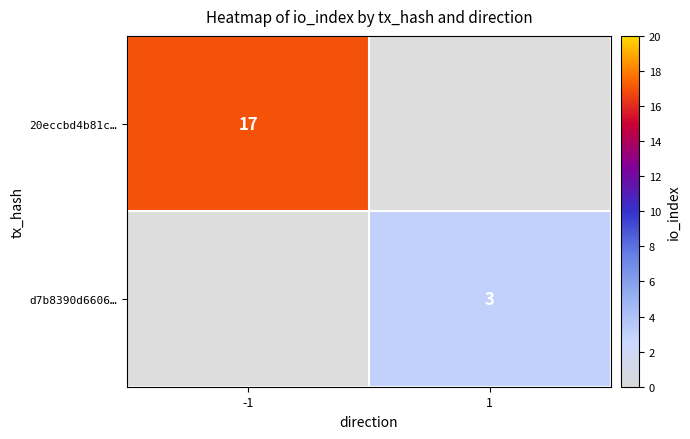

The d7b8390d6606… series shows 3 at 1. True or false?

True